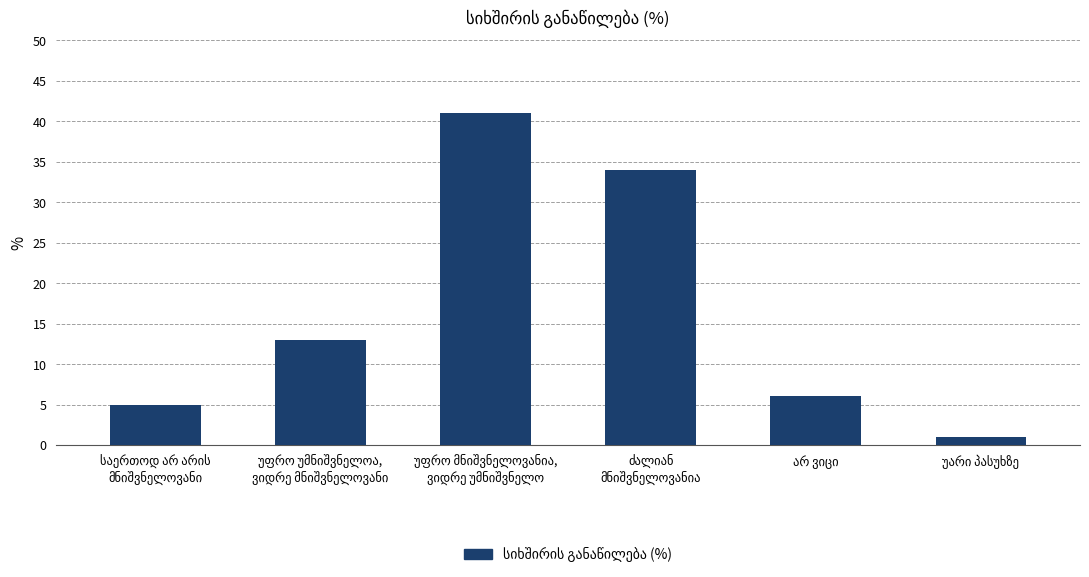

What is the difference between the maximum and minimum values?

40